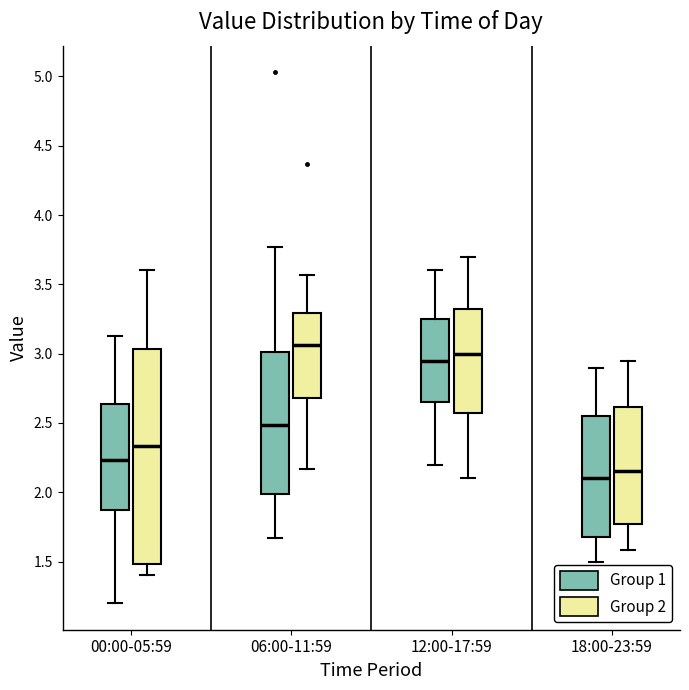

Which box is the tallest, from its lower edge to its upper edge?

00:00-05:59 (Group 2)